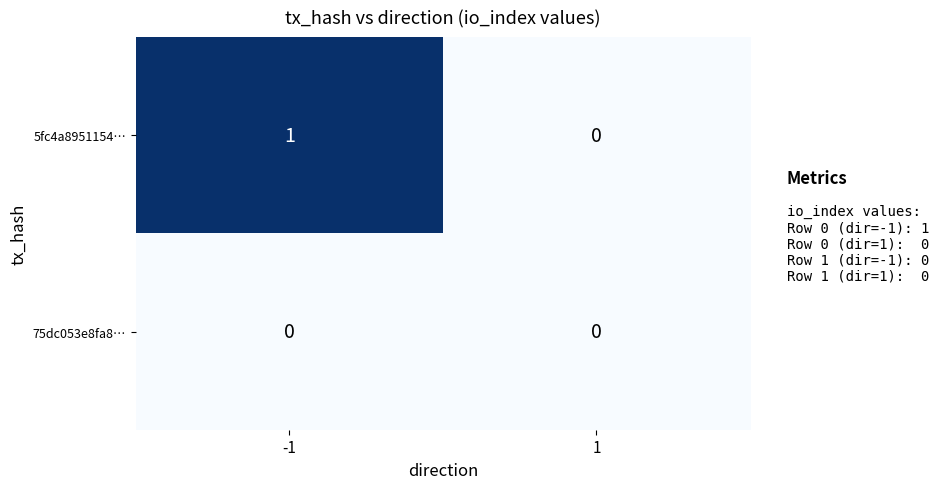

Which series has the widest spread of values?

5fc4a8951154…